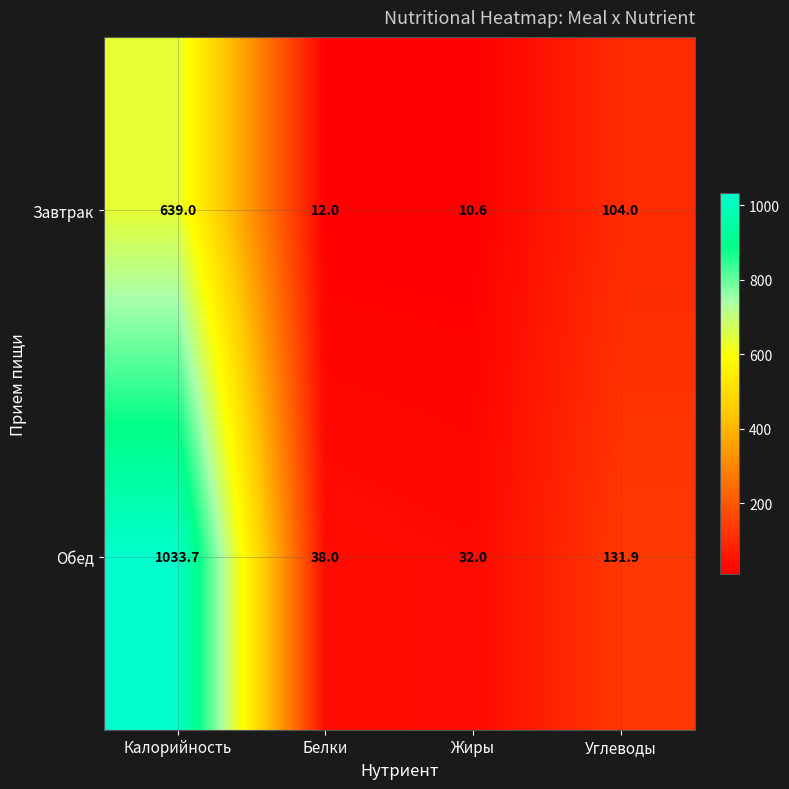

Which series changed the most between Калорийность and Белки?

Обед